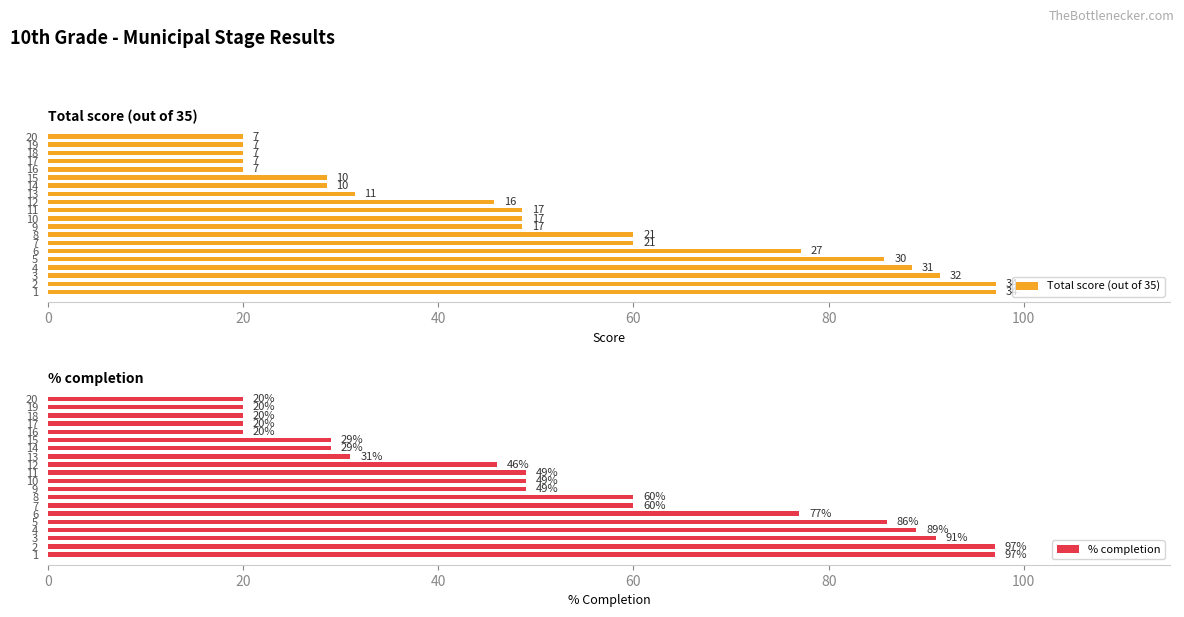

What is the average value of the % completion series?

52